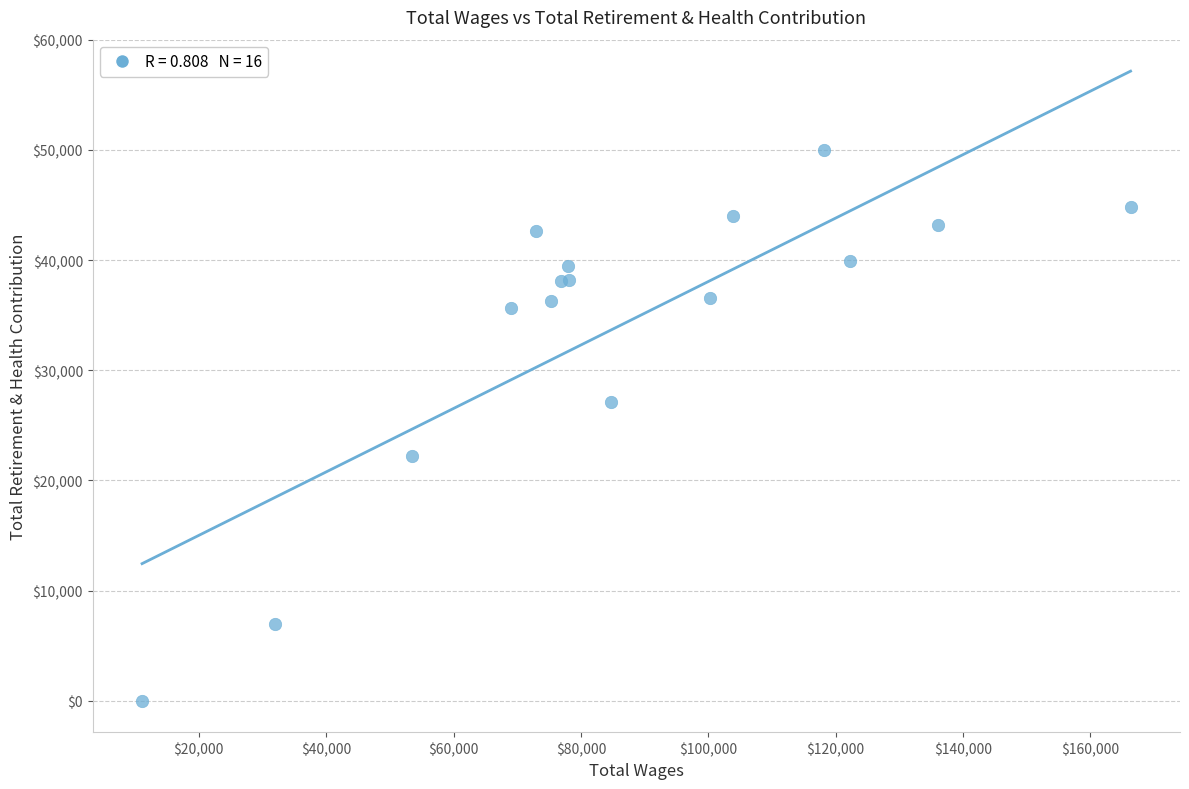

What Y value in the scatter plot is closest to 25011?

27128